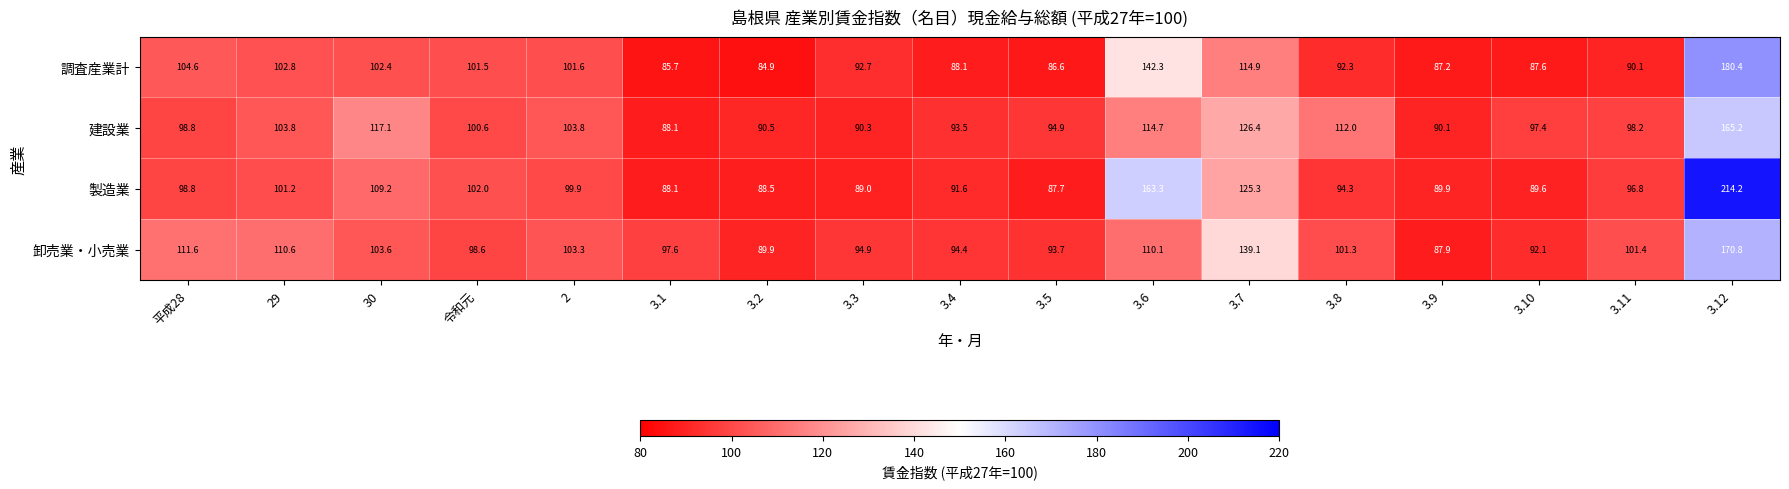

What is the smallest value displayed?

84.9